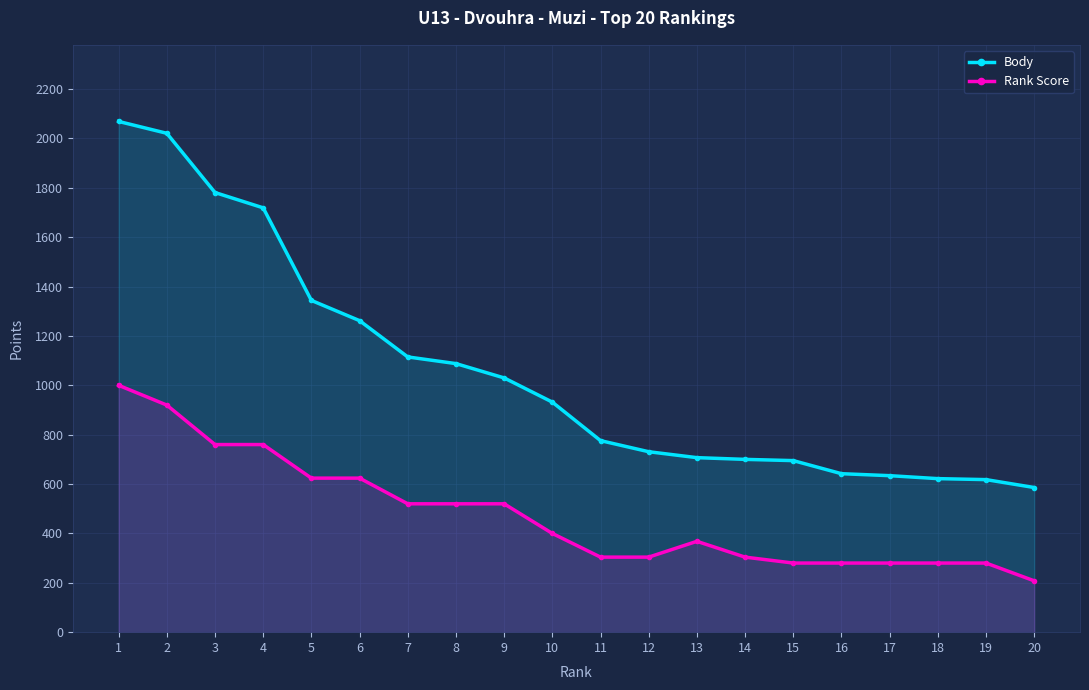

How many values in the Rank Score series are below 400?

10